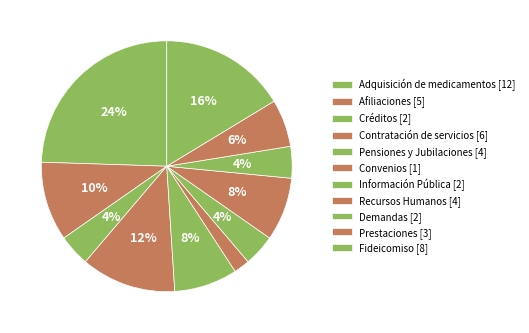

Is there a majority slice in this chart?

No